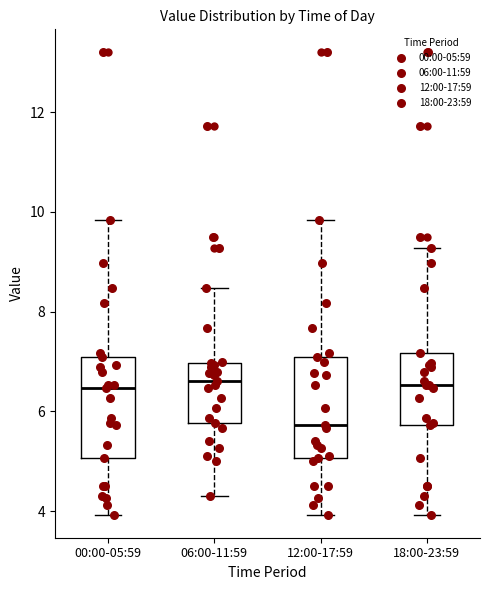

Reading left to right, read every box against the y-axis: the position of its median line, the range the box covers, and the ends of its whiskers. The values are not printed on the chart, so give them approximately, as read against the axis.

00:00-05:59: median 6.4, box 5.0 to 7.2, whiskers 4.0 to 9.8
06:00-11:59: median 6.6, box 5.8 to 7.0, whiskers 4.4 to 8.4
12:00-17:59: median 5.8, box 5.0 to 7.2, whiskers 4.0 to 9.8
18:00-23:59: median 6.6, box 5.8 to 7.2, whiskers 4.0 to 9.2